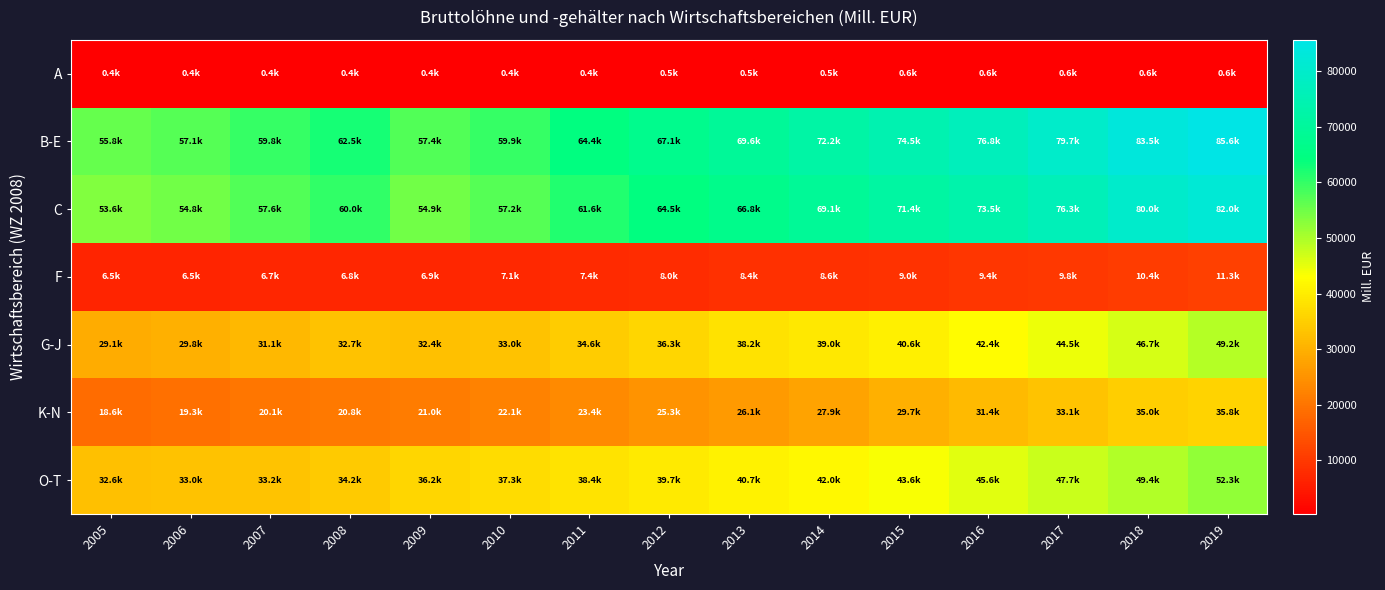

Which series has the widest spread of values?

B-E